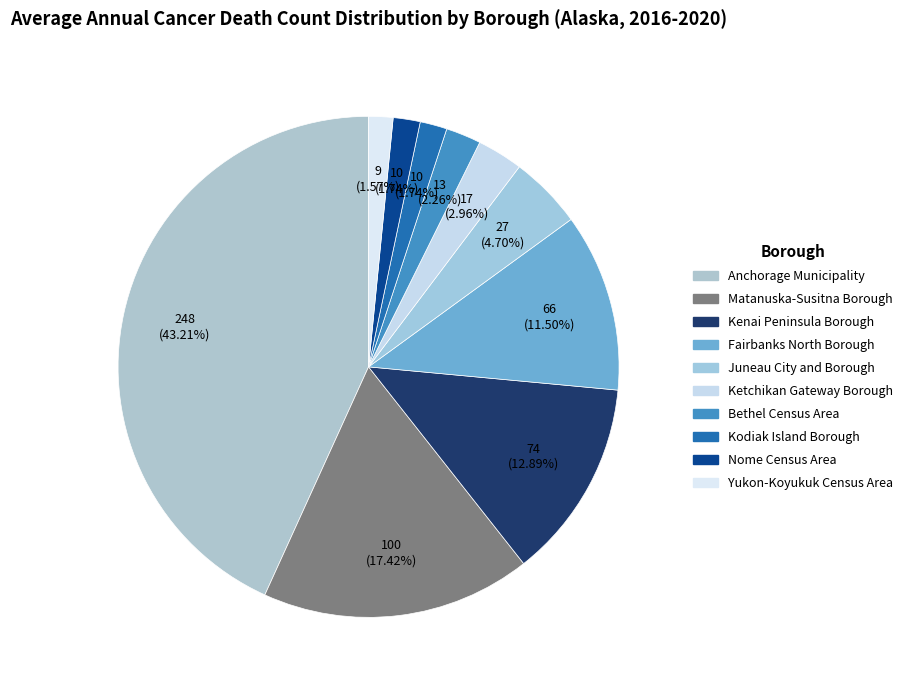

Is the sum of Ketchikan Gateway Borough and Nome Census Area greater than half?

No